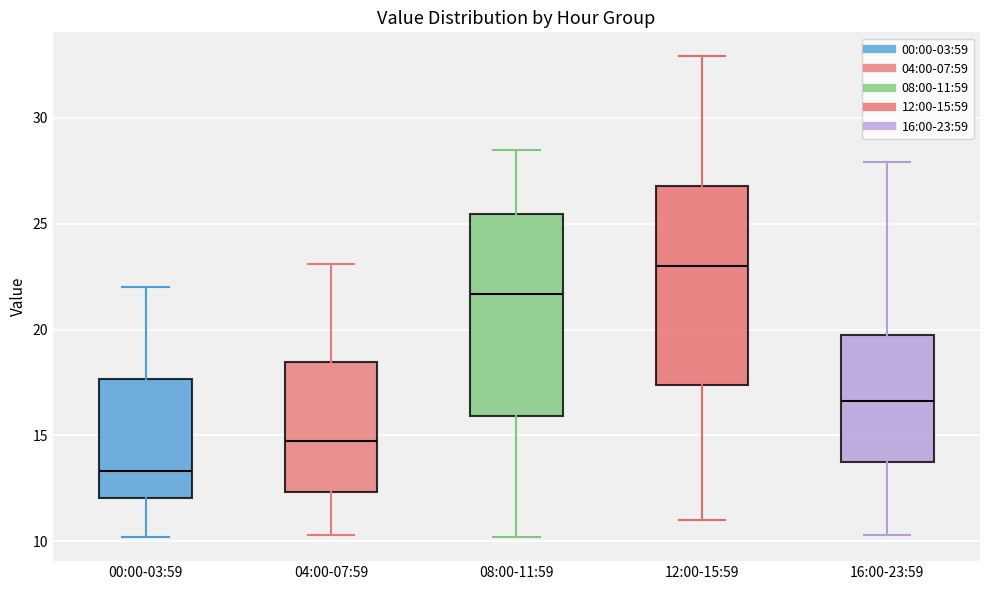

Where does the lower whisker of the box for 16:00-23:59 end on the y-axis? The values are not printed on the chart, so give them approximately, as read against the axis.

10.5